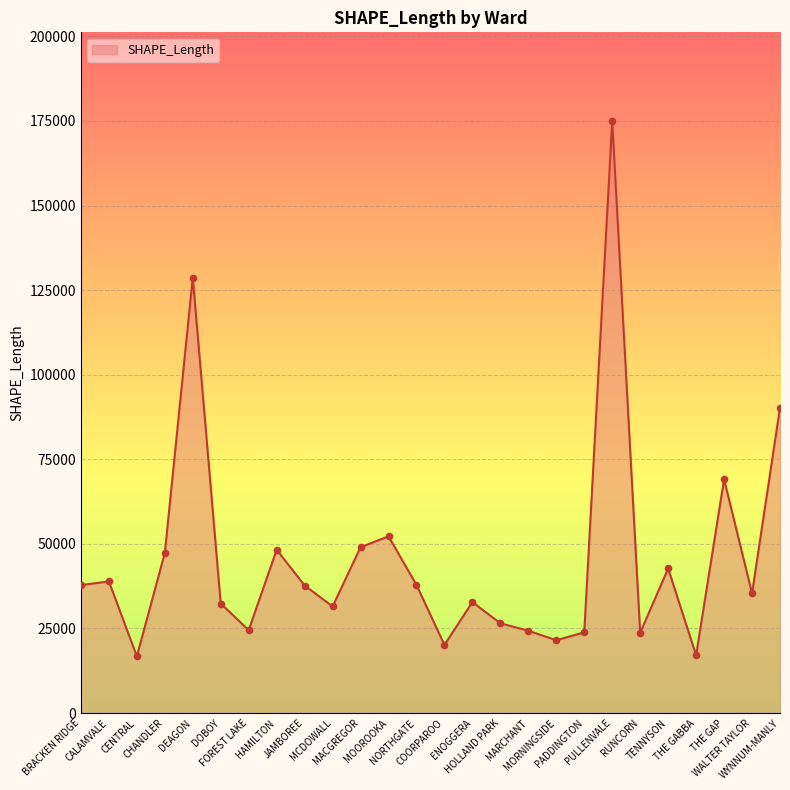

Approximately how many times larger is the value at THE GABBA compared to JAMBOREE?

0.5